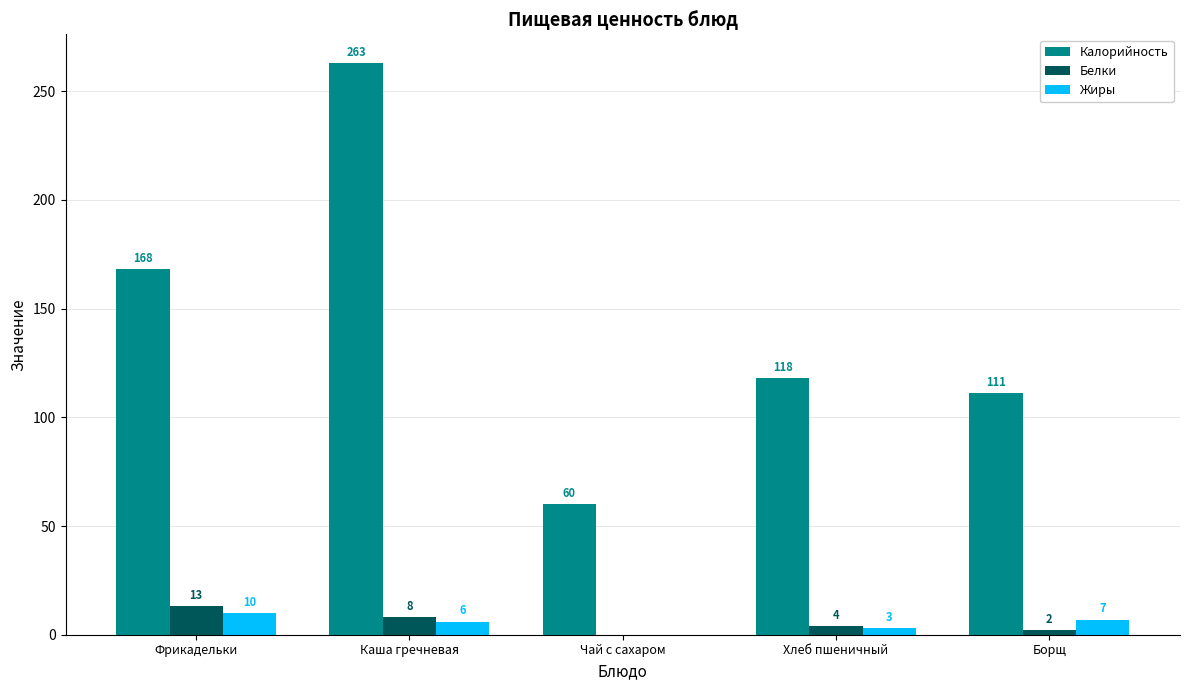

Reading left to right, what are all the values shown in this chart?

Калорийность: 168	263	60	118	111
Белки: 13	8	0	4	2
Жиры: 10	6	0	3	7